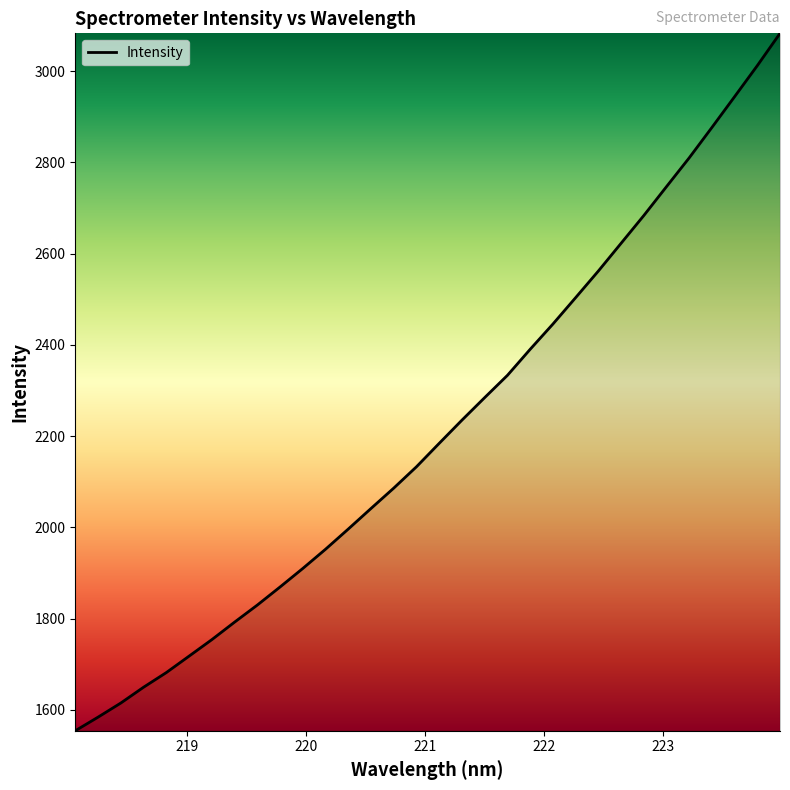

What is the difference between the maximum and minimum values?

1528.6